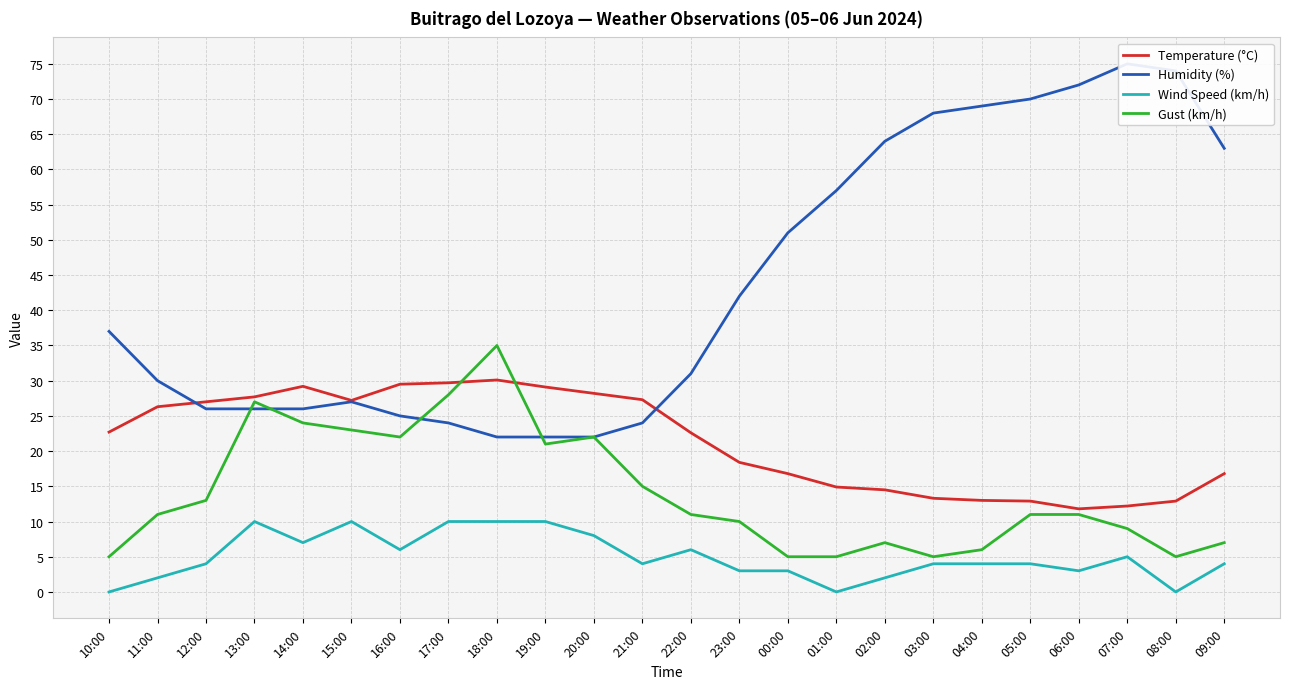

How many values in the Gust (km/h) series are below 11?

10